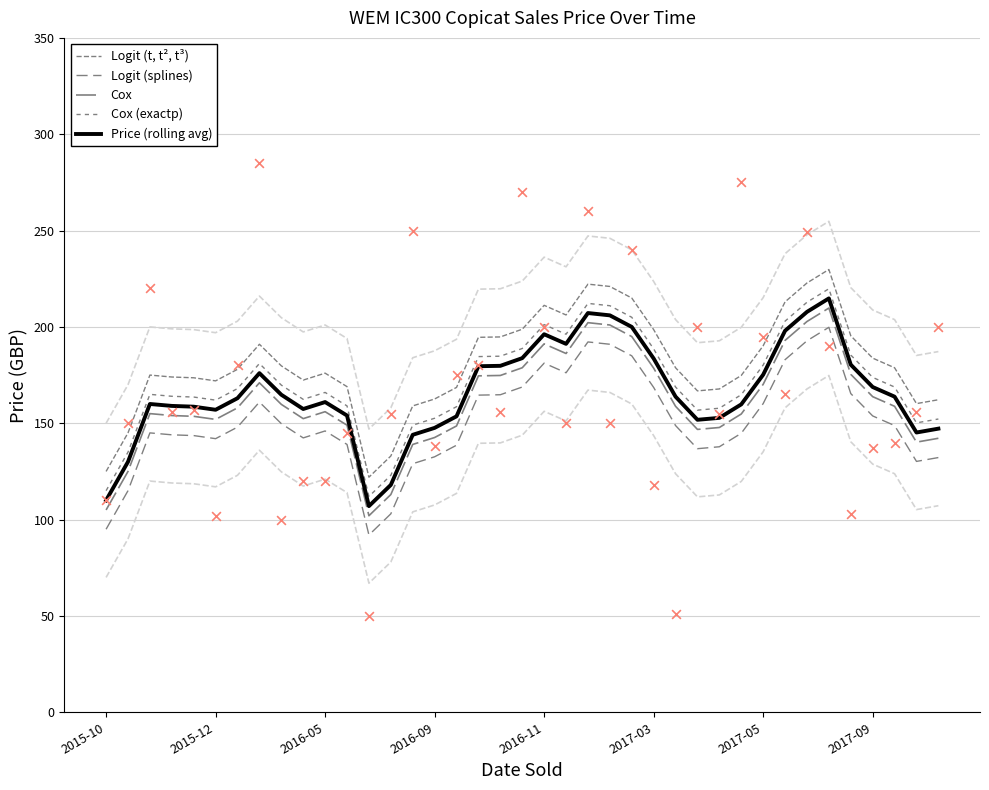

What are all the series names shown in the legend?

Logit (t, t², t³), Logit (splines), Cox, Cox (exactp), Price (rolling avg)